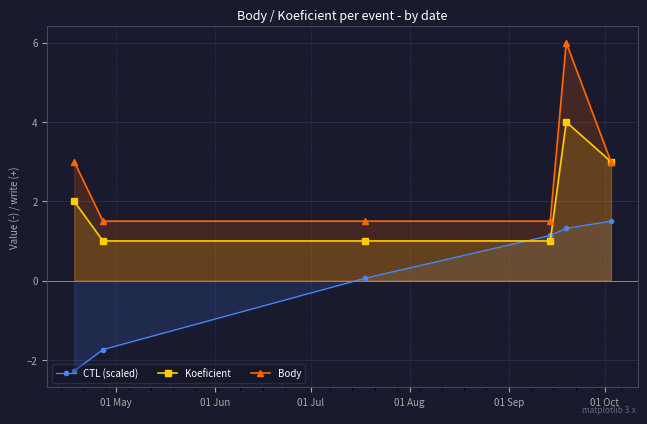

Rank the series by their average value, from lowest to highest.

CTL (scaled), Koeficient, Body